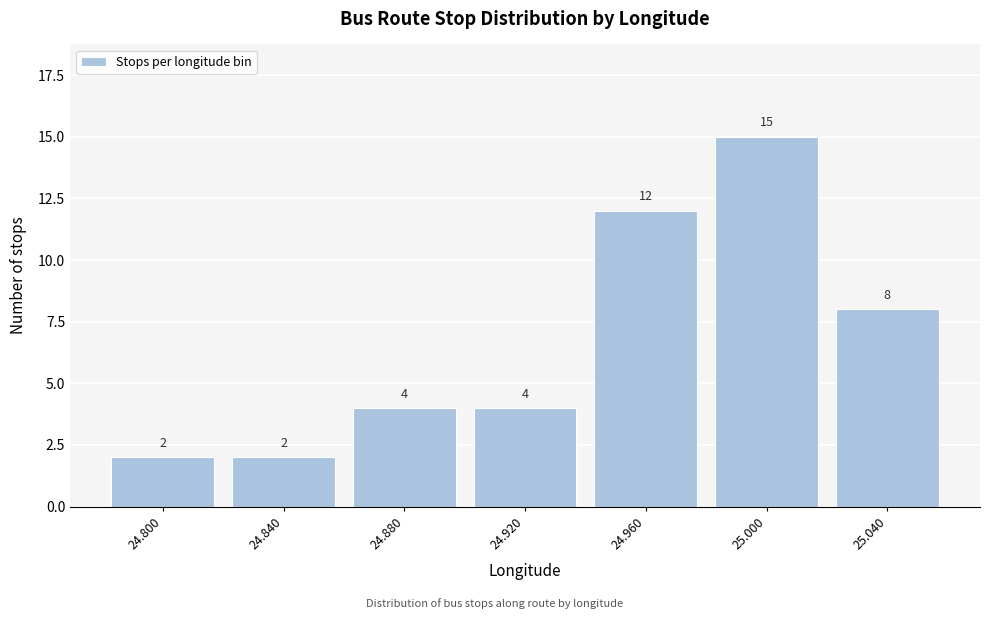

Reading left to right, extract all data points from this chart.

2	2	4	4	12	15	8